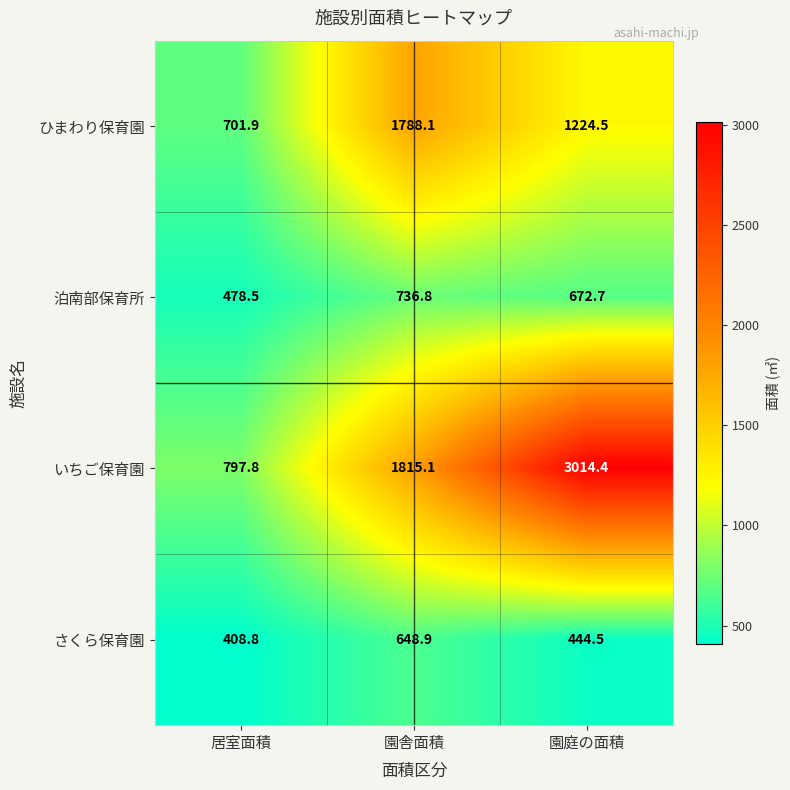

What is the greatest value displayed?

3014.4